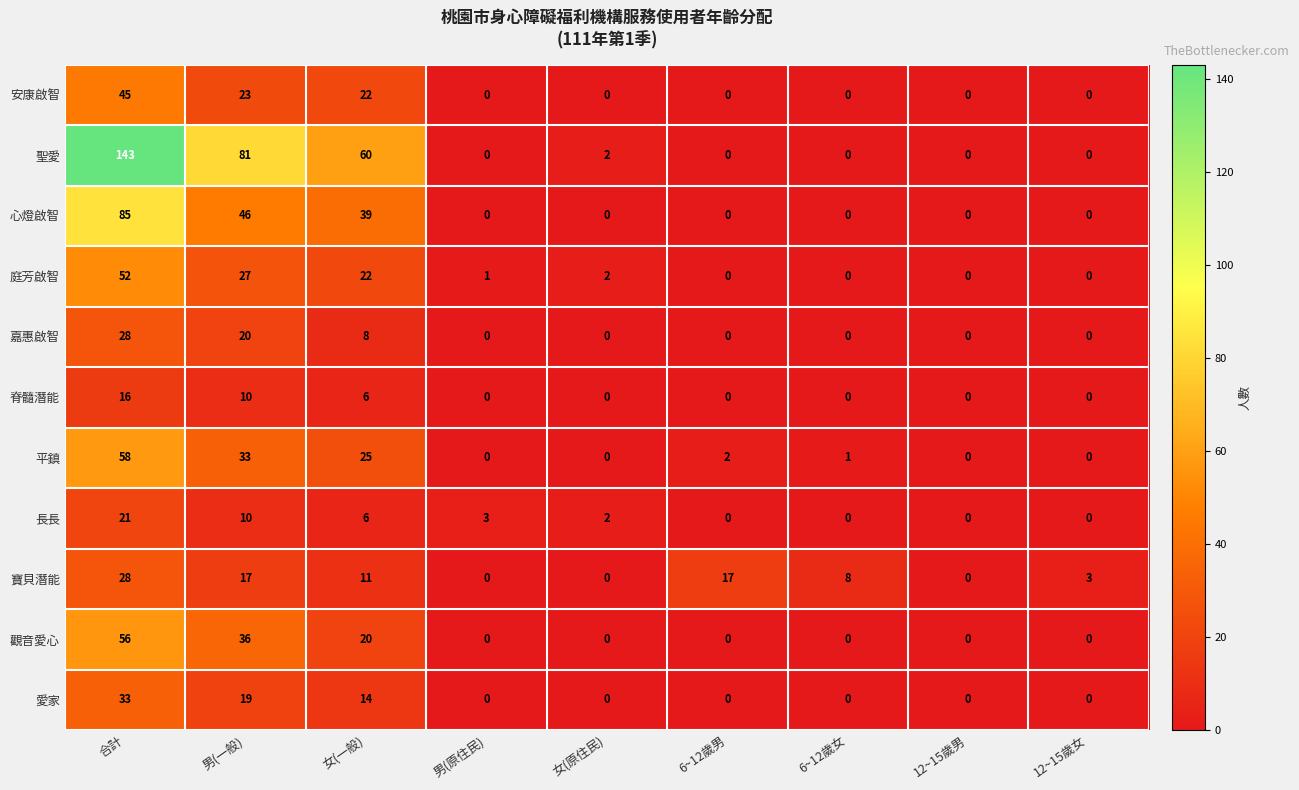

Which series has the largest range (max minus min)?

聖愛